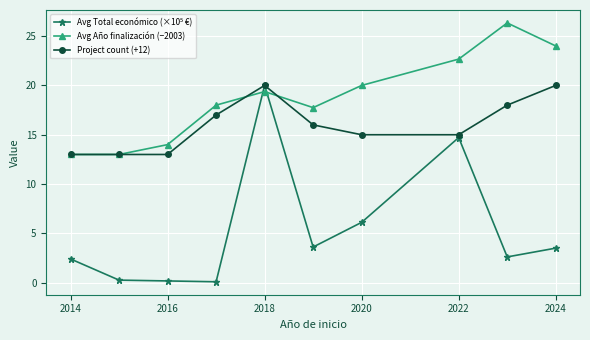

At how many categories does at least one series exceed 11?

10